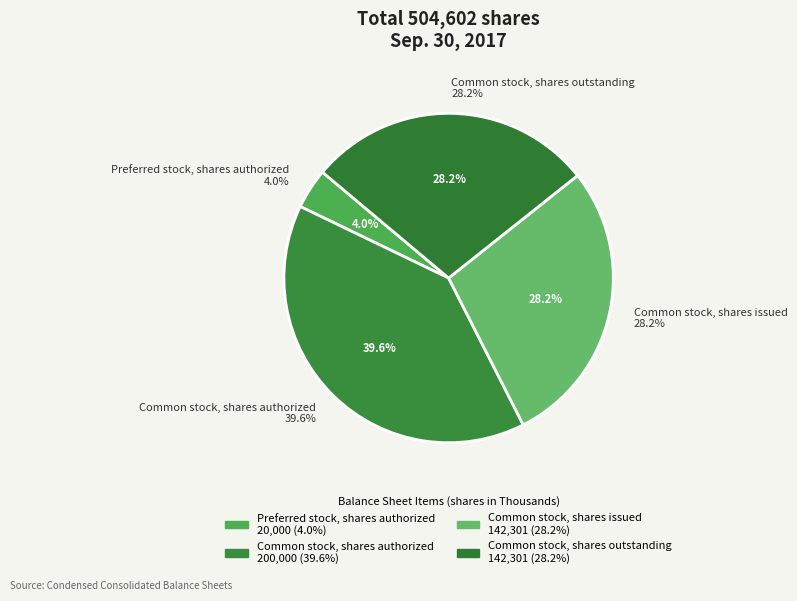

Between Preferred stock, shares authorized and Common stock, shares outstanding, which is larger?

Common stock, shares outstanding